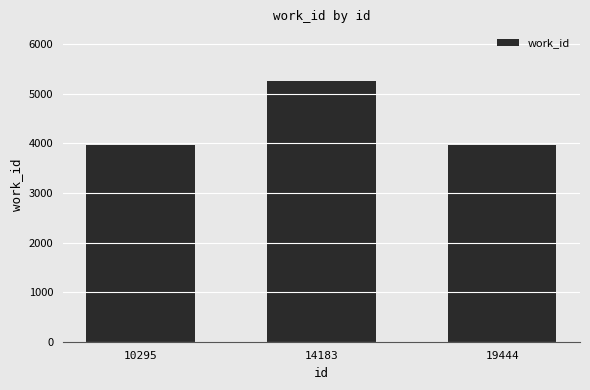

Between 14183 and 10295, which is larger?

14183